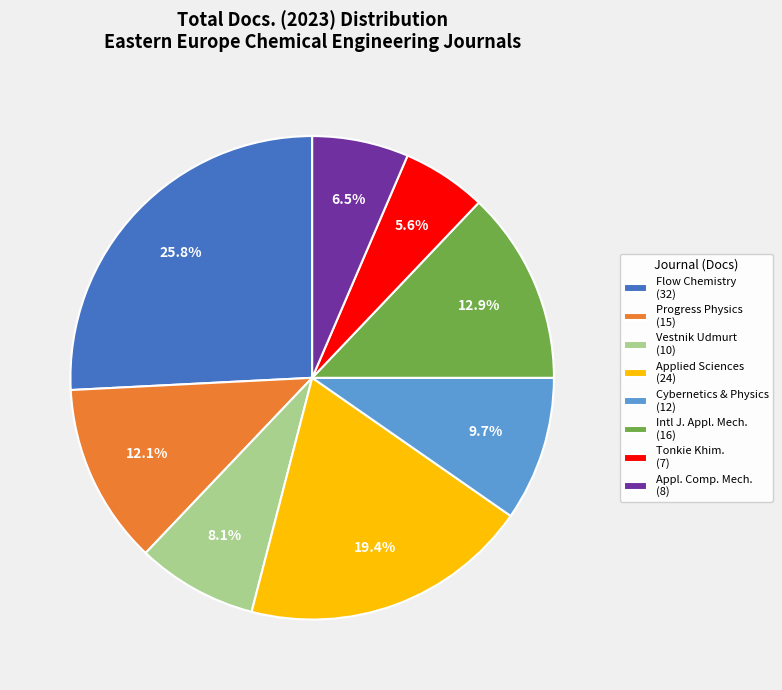

Is the sum of Intl J. Appl. Mech. (16) and Progress Physics (15) greater than half?

No